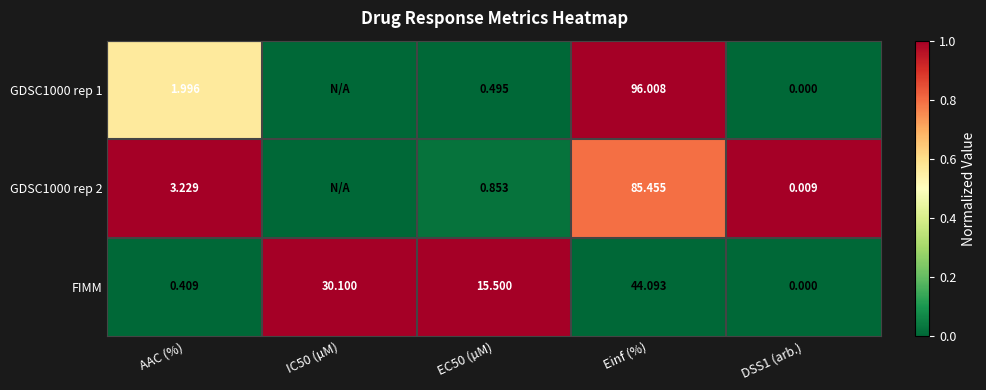

Is the value of FIMM at IC50 (µM) greater than the value of GDSC1000 rep 2 at Einf (%)?

No